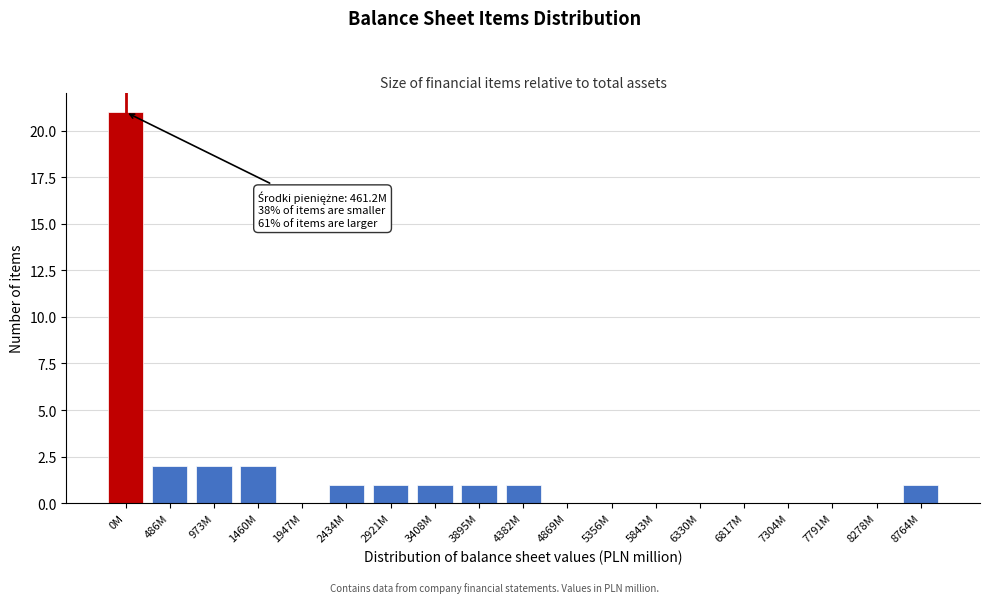

Reading left to right, extract all data points from this chart.

0M=21	486M=2	973M=2	1460M=2	1947M=0	2434M=1	2921M=1	3408M=1	3895M=1	4382M=1	4869M=0	5356M=0	5843M=0	6330M=0	6817M=0	7304M=0	7791M=0	8278M=0	8764M=1